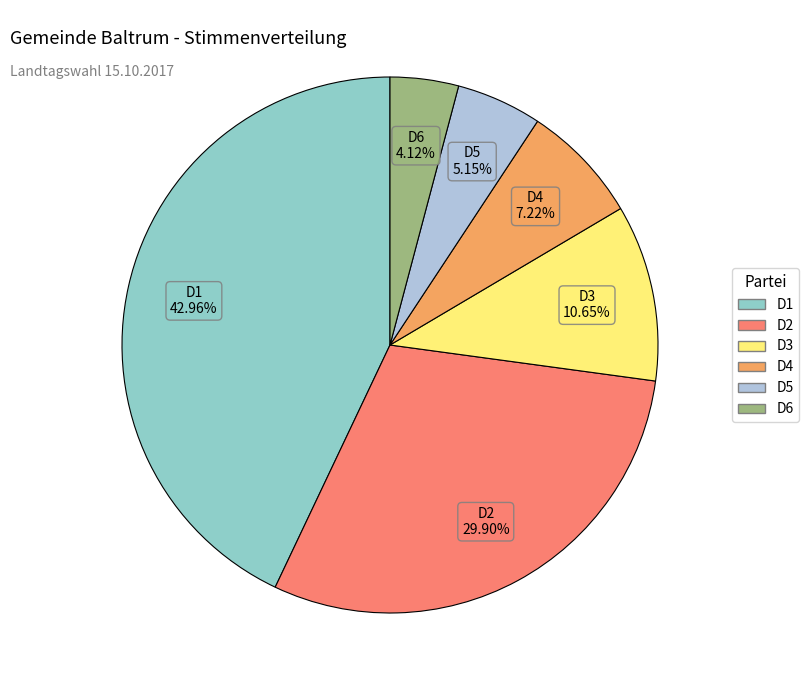

Is there any slice that represents more than half of the pie?

No